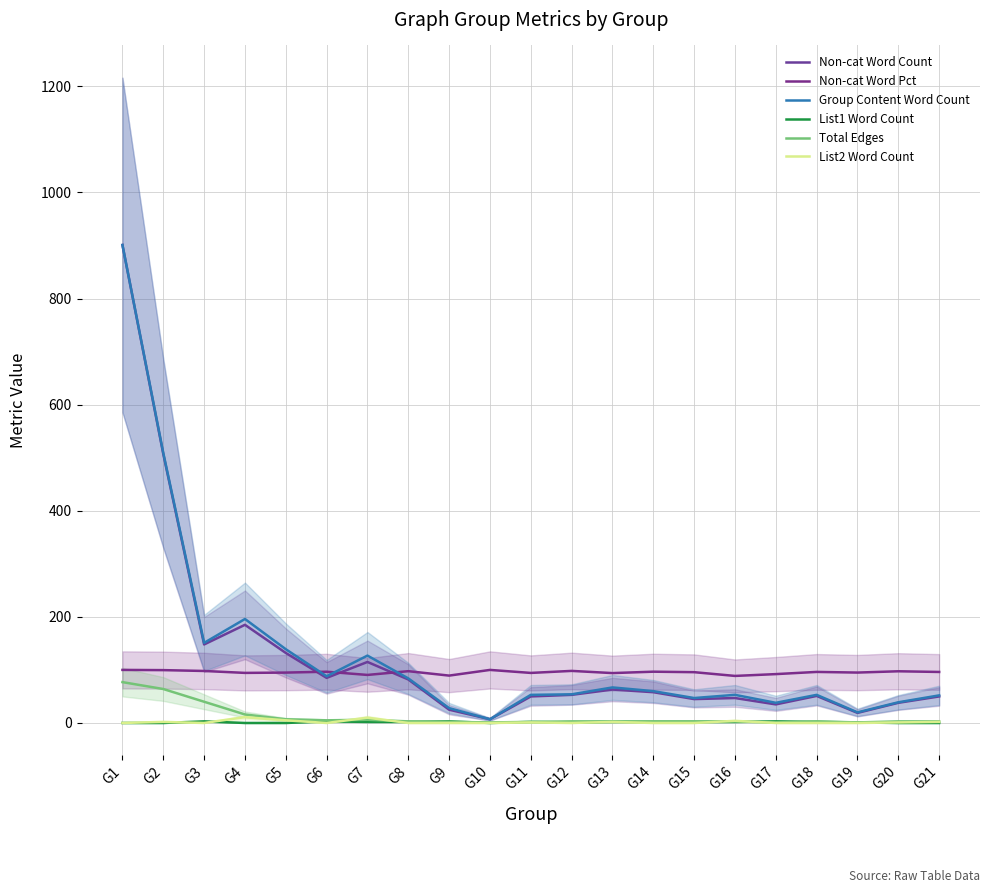

Which has a higher value, G20 or G5?

G5